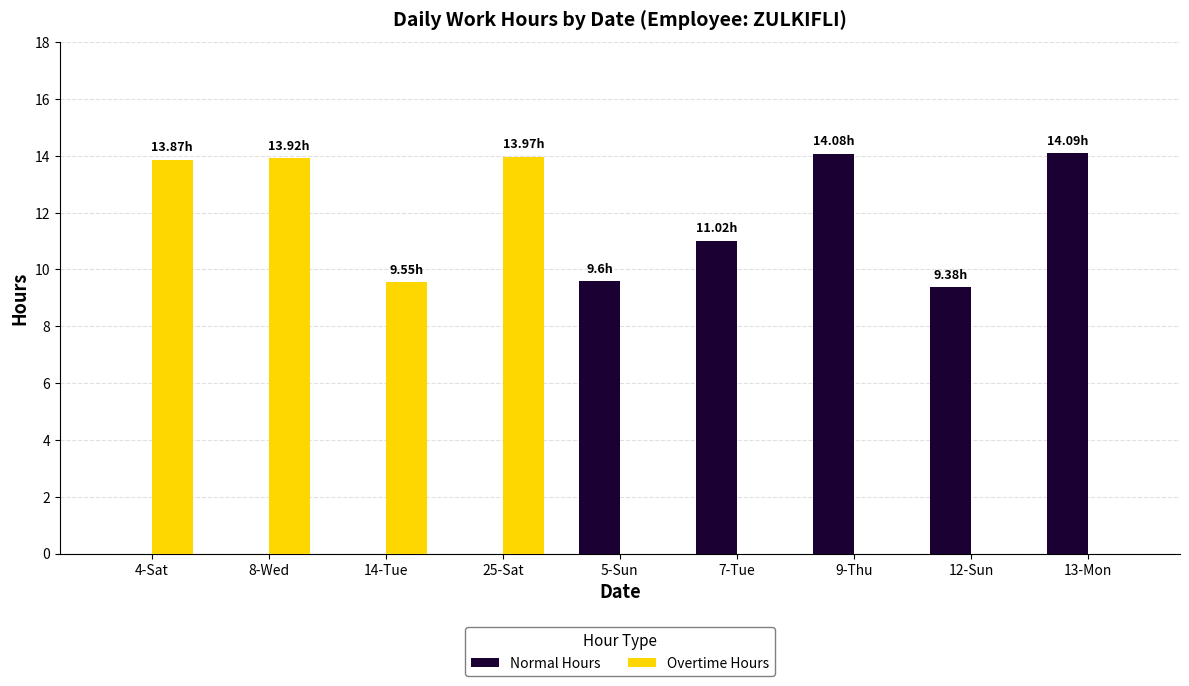

The value of Overtime Hours at 5-Sun is 0.0. True or false?

True